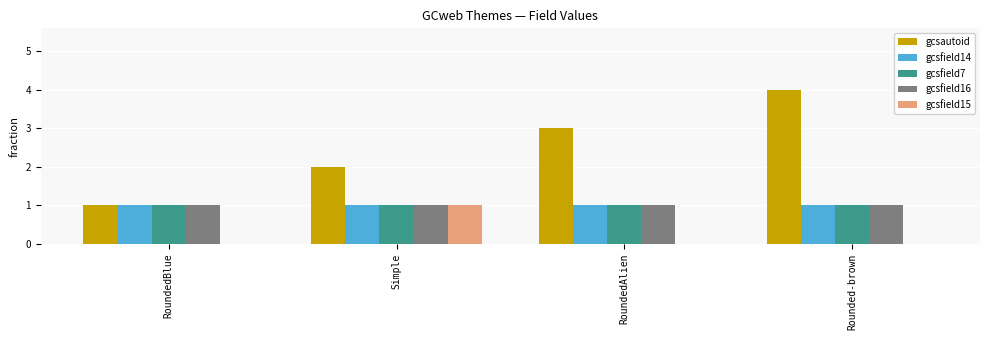

Reading left to right, extract all data points from this chart.

gcsautoid: 1	2	3	4
gcsfield14: 1	1	1	1
gcsfield7: 1	1	1	1
gcsfield16: 1	1	1	1
gcsfield15: 0	1	0	0